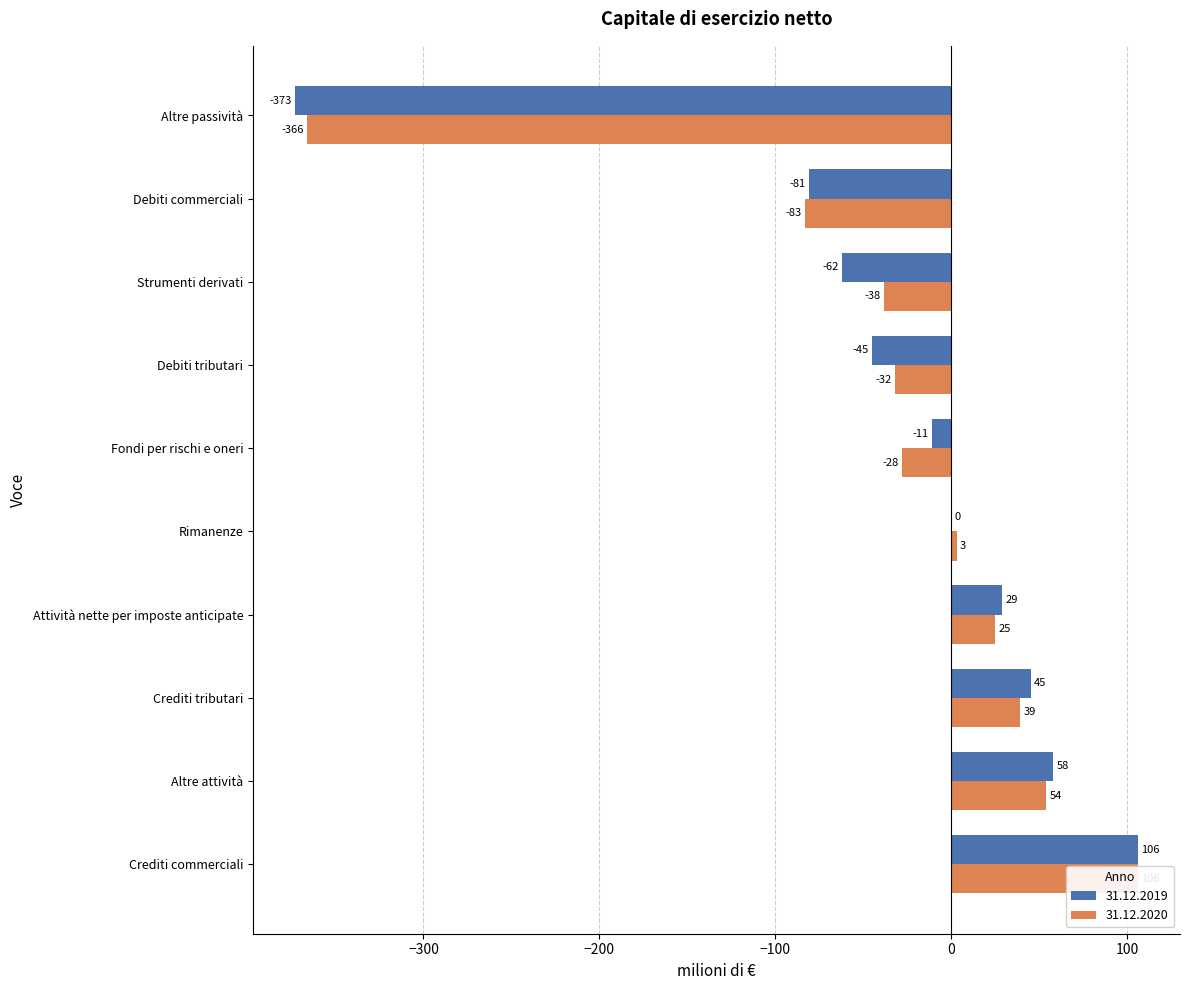

Which series has the largest total across all categories?

31.12.2020